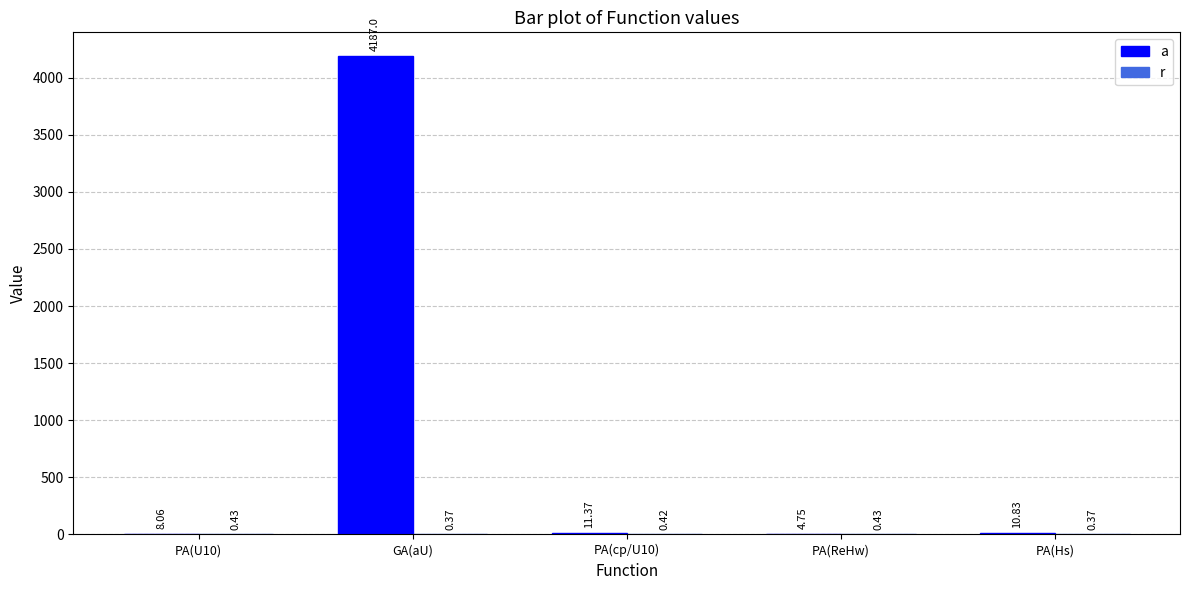

Is the value of r at PA(Hs) greater than the value of a at PA(U10)?

No